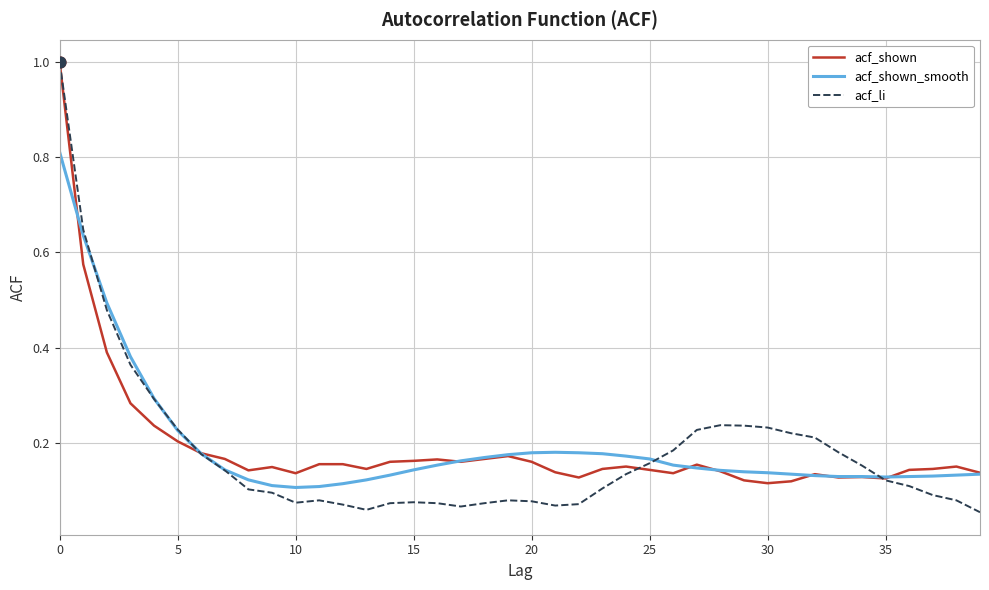

What are all the series names shown in the legend?

acf_shown, acf_shown_smooth, acf_li